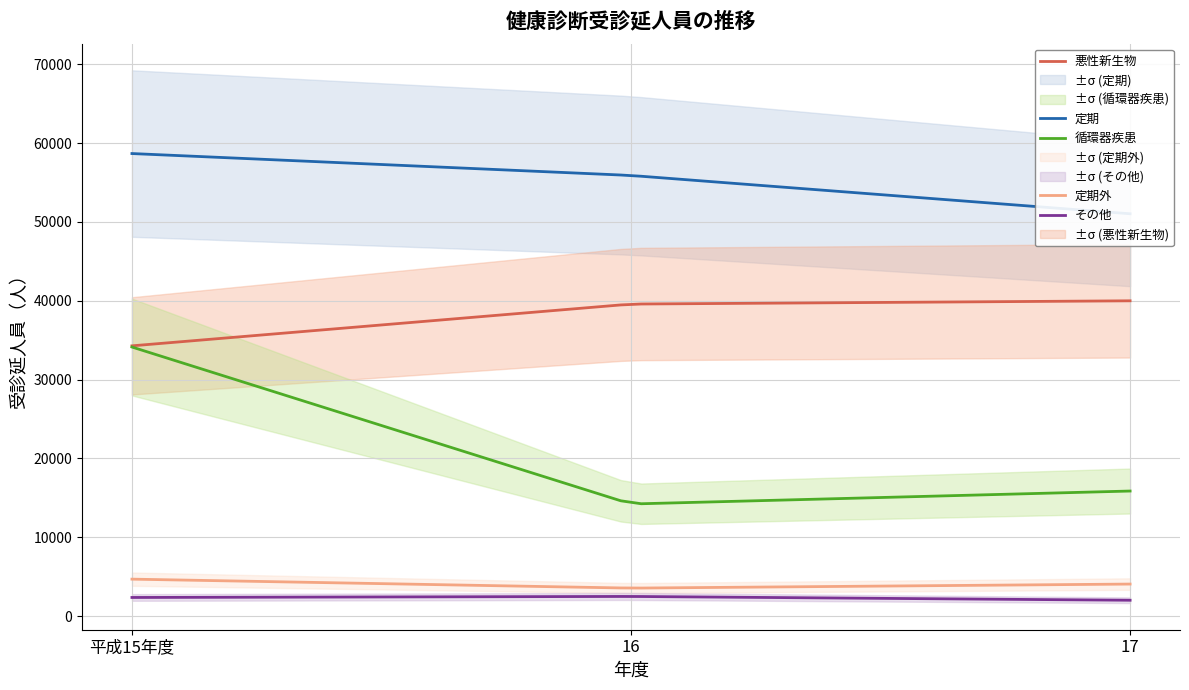

At which label does 循環器疾患 first exceed 15854?

平成15年度